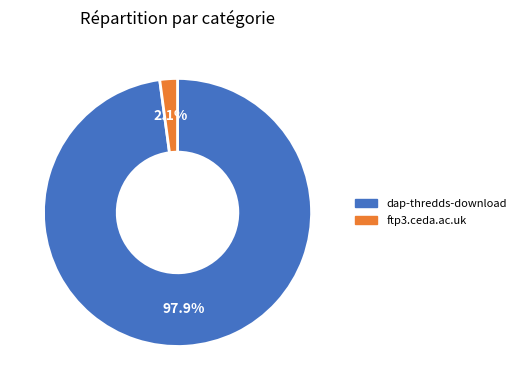

To the nearest percent, what portion does ftp3.ceda.ac.uk represent?

2%